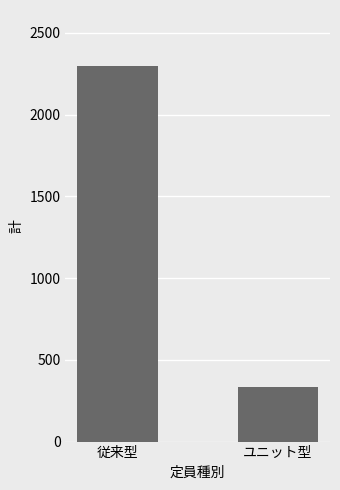

What value does the data have at 従来型, to the nearest 50?

2300